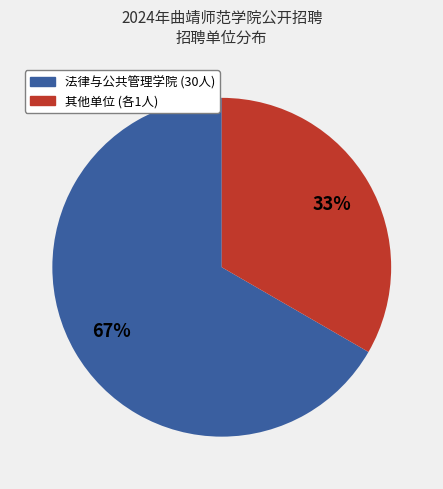

Does any single category account for the majority?

Yes